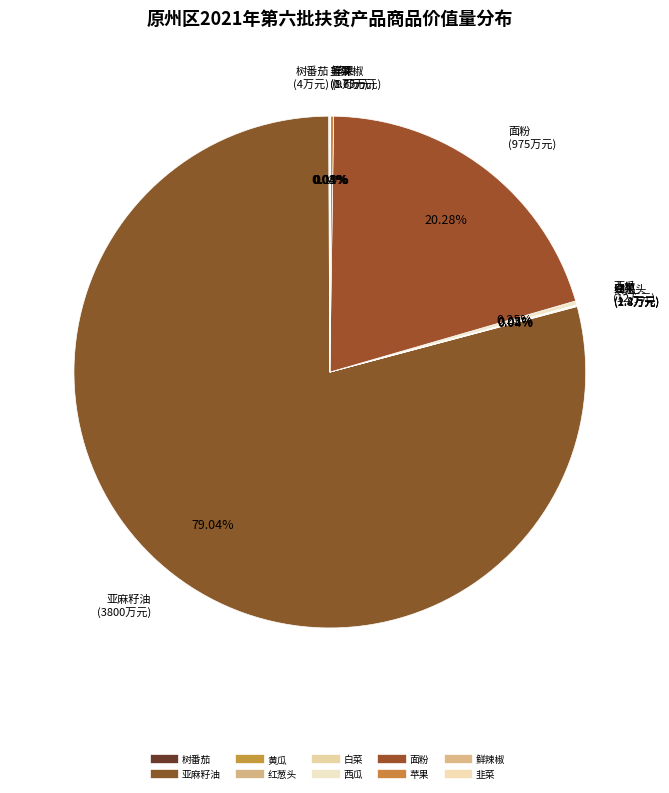

Which category has the biggest portion of the pie?

亚麻籽油